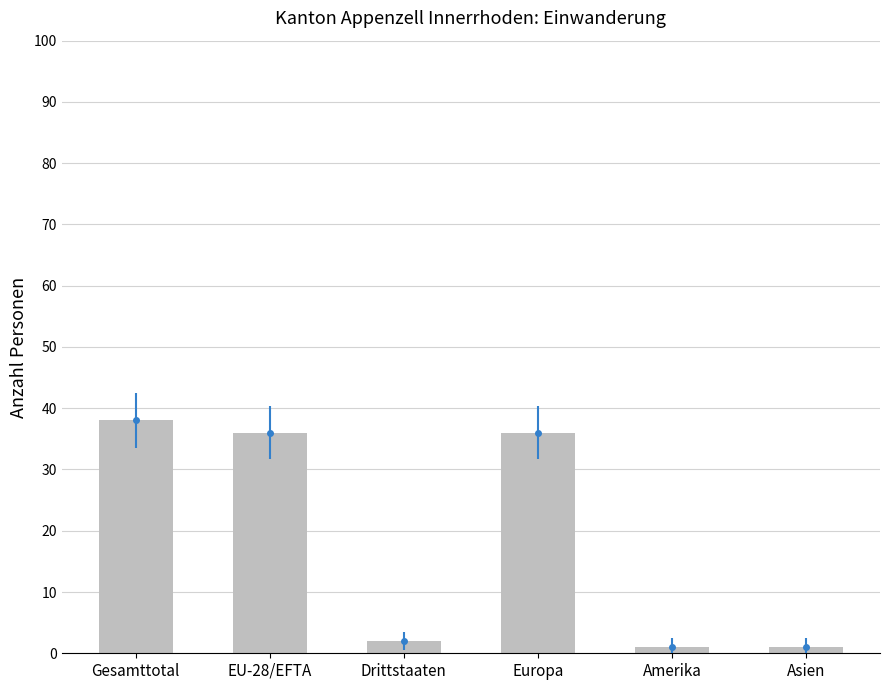

The value at Amerika is 0. True or false?

False